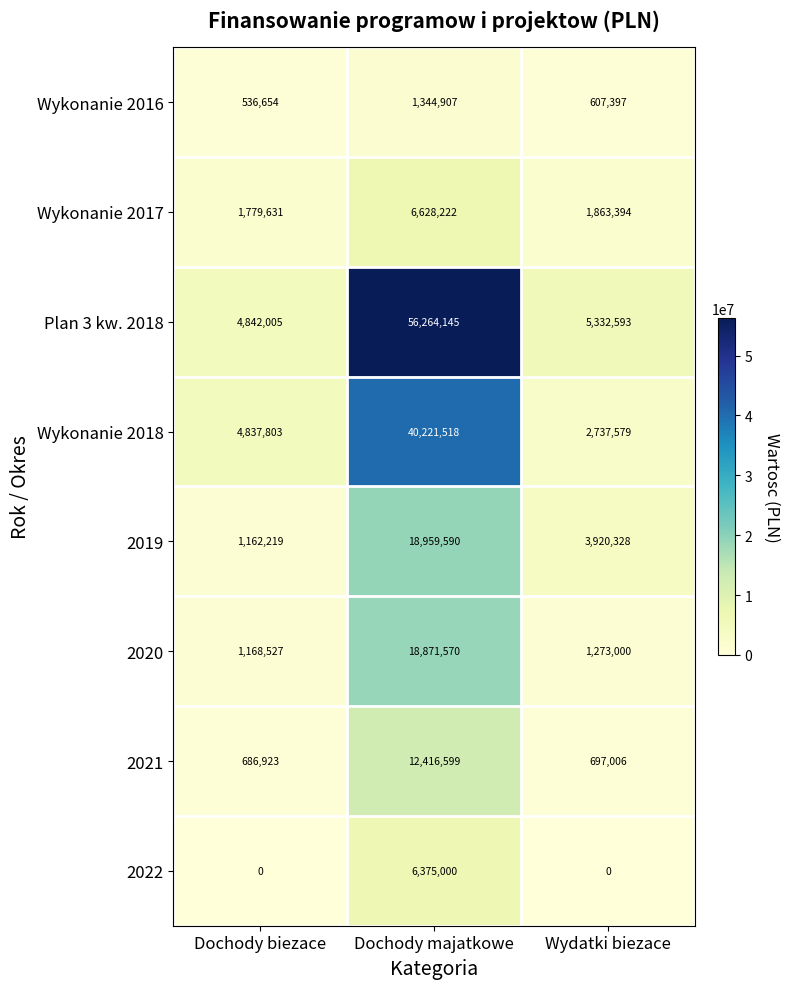

At how many categories does at least one series exceed 47520102?

1